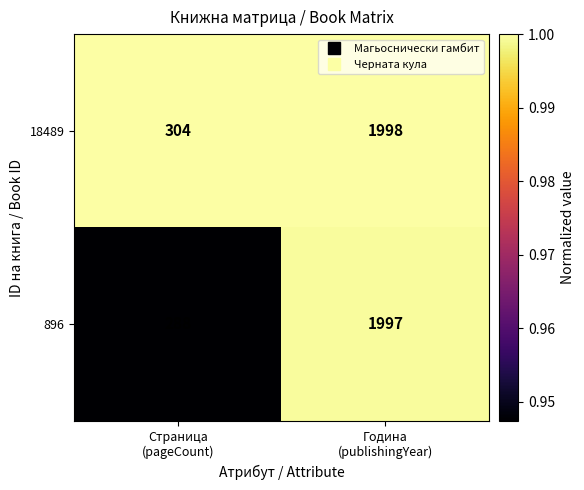

What is the total value across all series at Страница
(pageCount)?

592